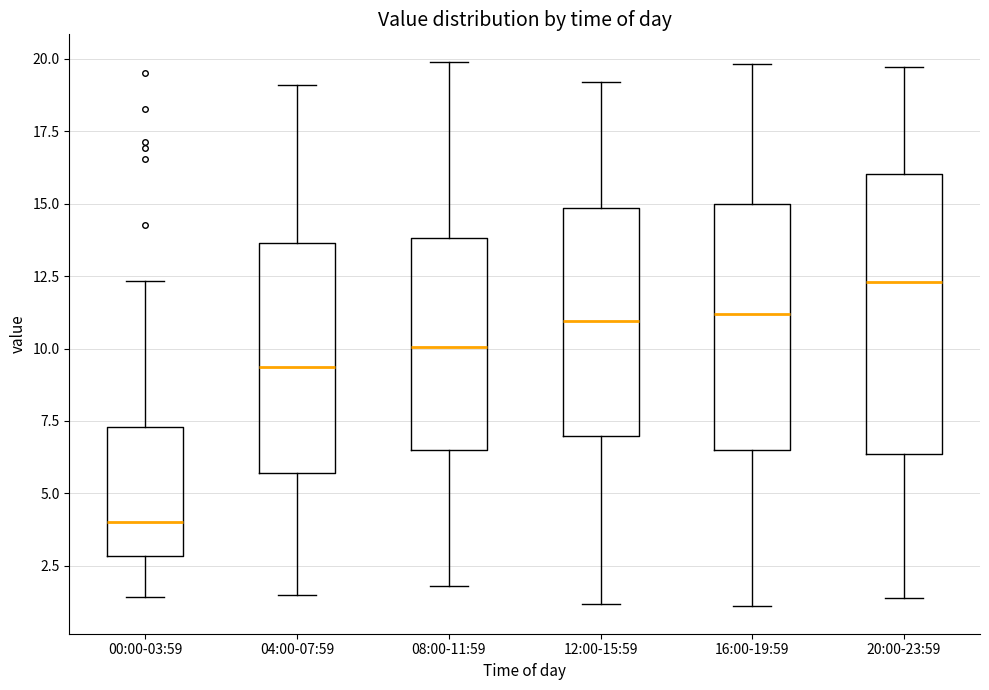

Which box is the tallest, from its lower edge to its upper edge?

20:00-23:59